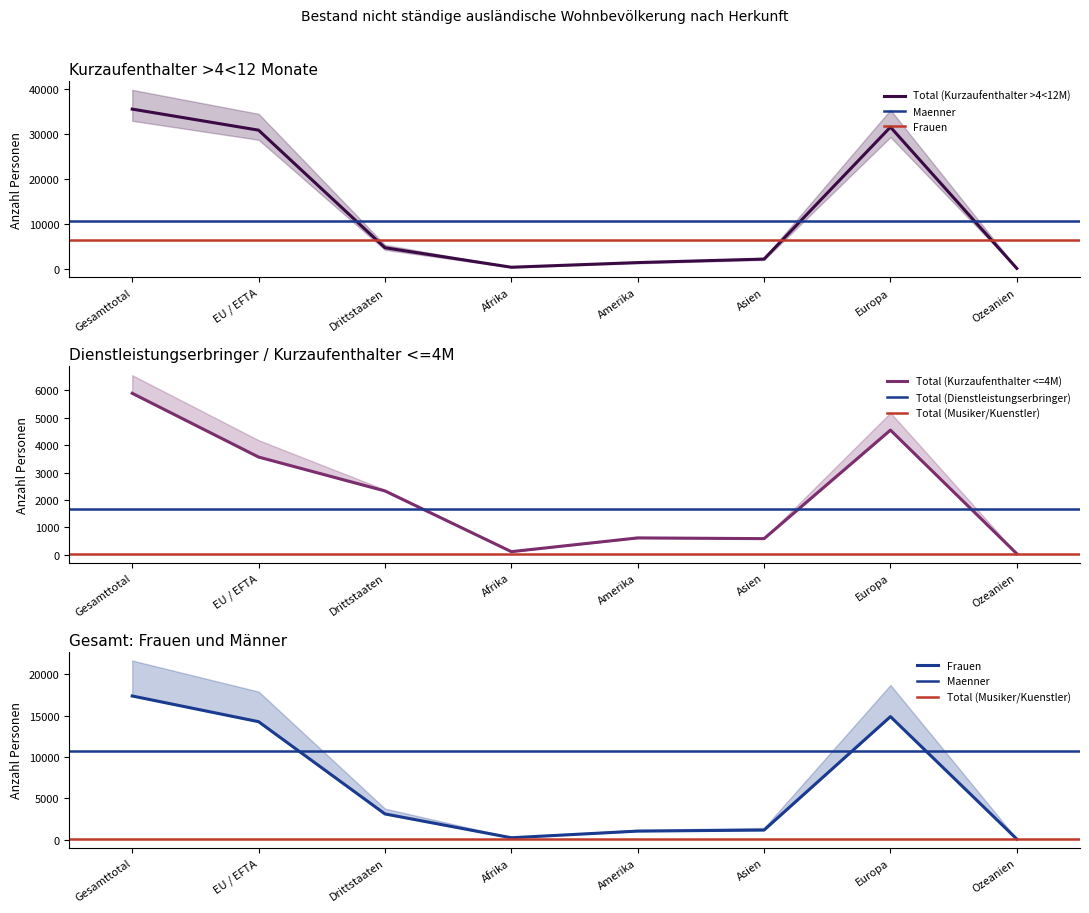

True or false: Total (Kurzaufenthalter <=4M) has more than 1 points higher than both neighbors.

True